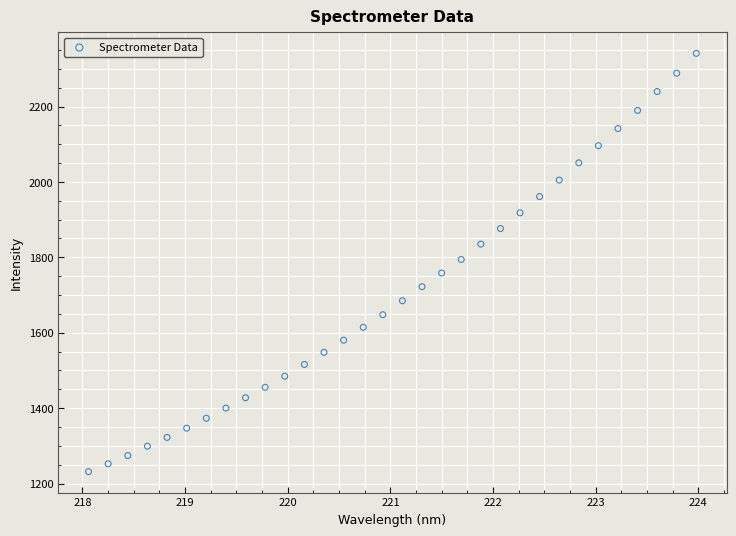

What is the range of X values (max minus min)?

5.9